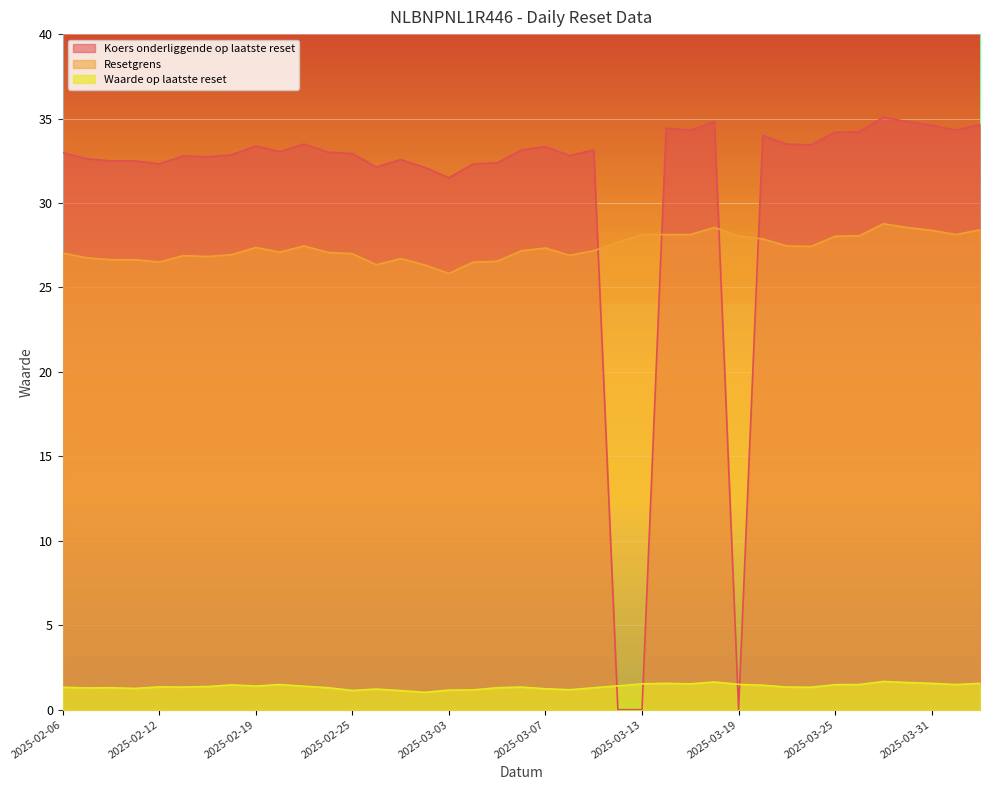

Between 2025-03-12 and 2025-02-06, which series saw the biggest shift?

Koers onderliggende op laatste reset